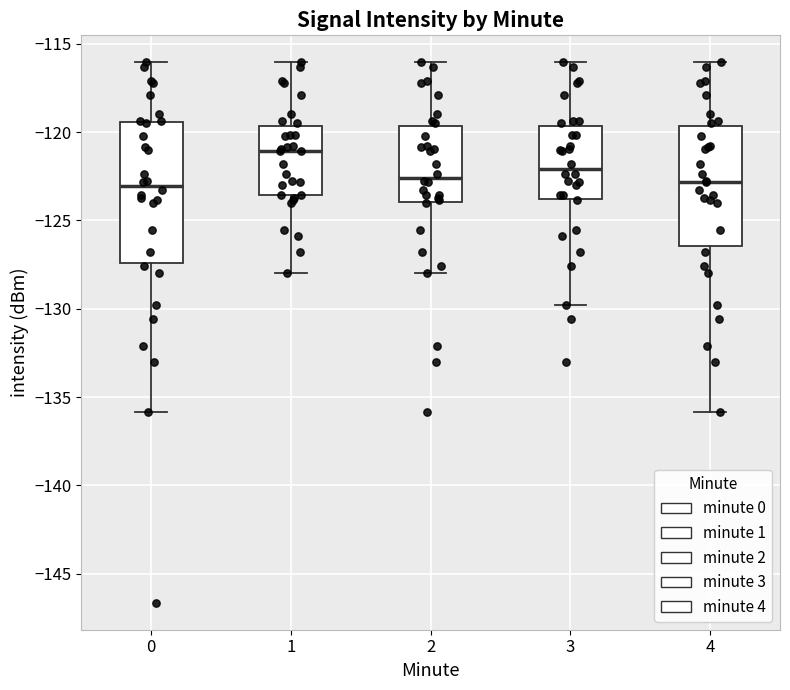

Reading left to right, transcribe this box plot: for each box, give where its median line is, the range the box spans, and where its two whiskers end, as read against the y-axis. The values are not printed on the chart, so give them approximately, as read against the axis.

0: median -123.0, box -127.5 to -119.5, whiskers -136.0 to -116.0
1: median -121.0, box -123.5 to -119.5, whiskers -128.0 to -116.0
2: median -122.5, box -124.0 to -119.5, whiskers -128.0 to -116.0
3: median -122.0, box -124.0 to -119.5, whiskers -130.0 to -116.0
4: median -123.0, box -126.5 to -119.5, whiskers -136.0 to -116.0